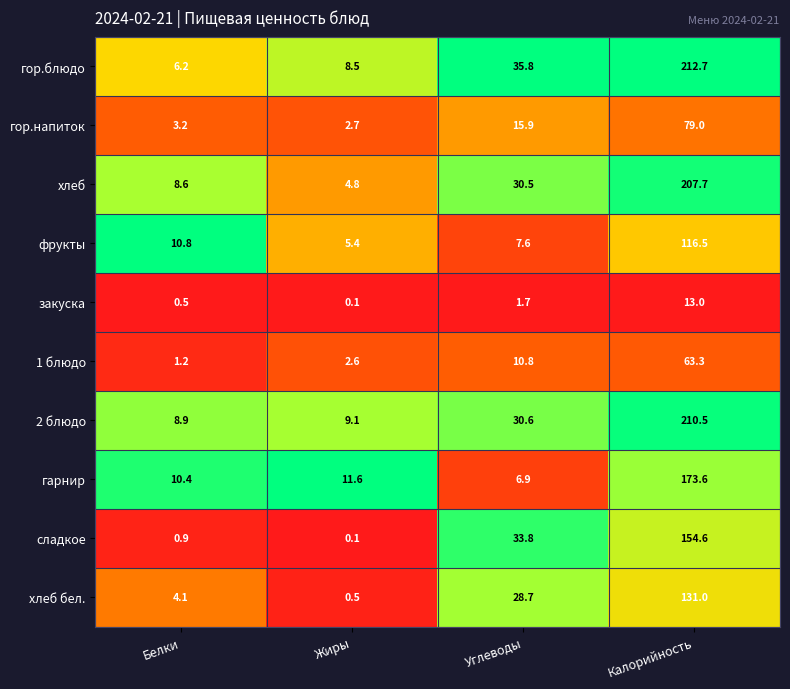

Count the number of data series in this chart.

10